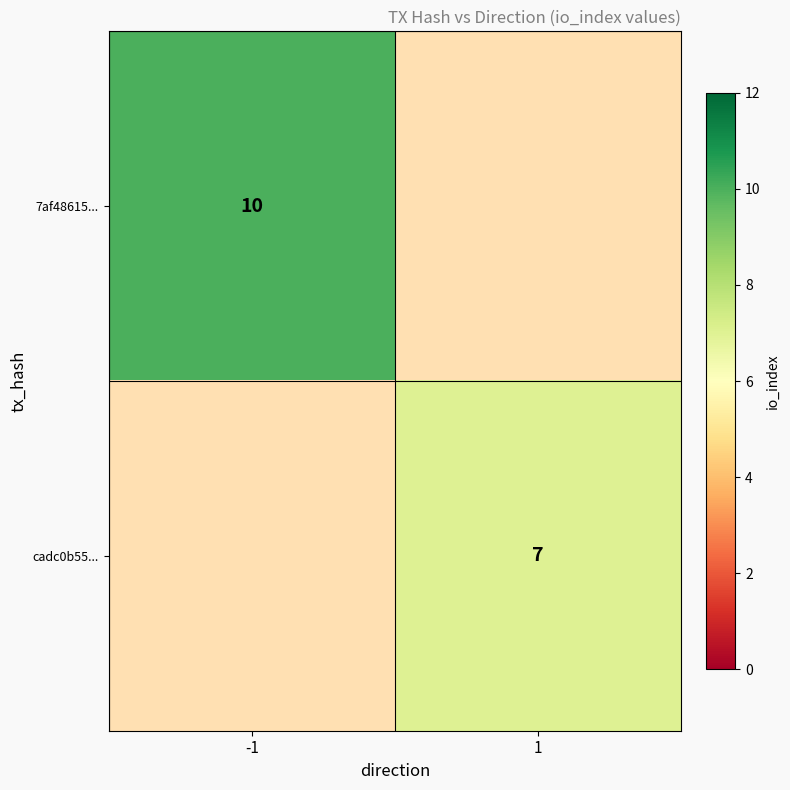

The 7af48615... series shows 4 at -1. True or false?

False